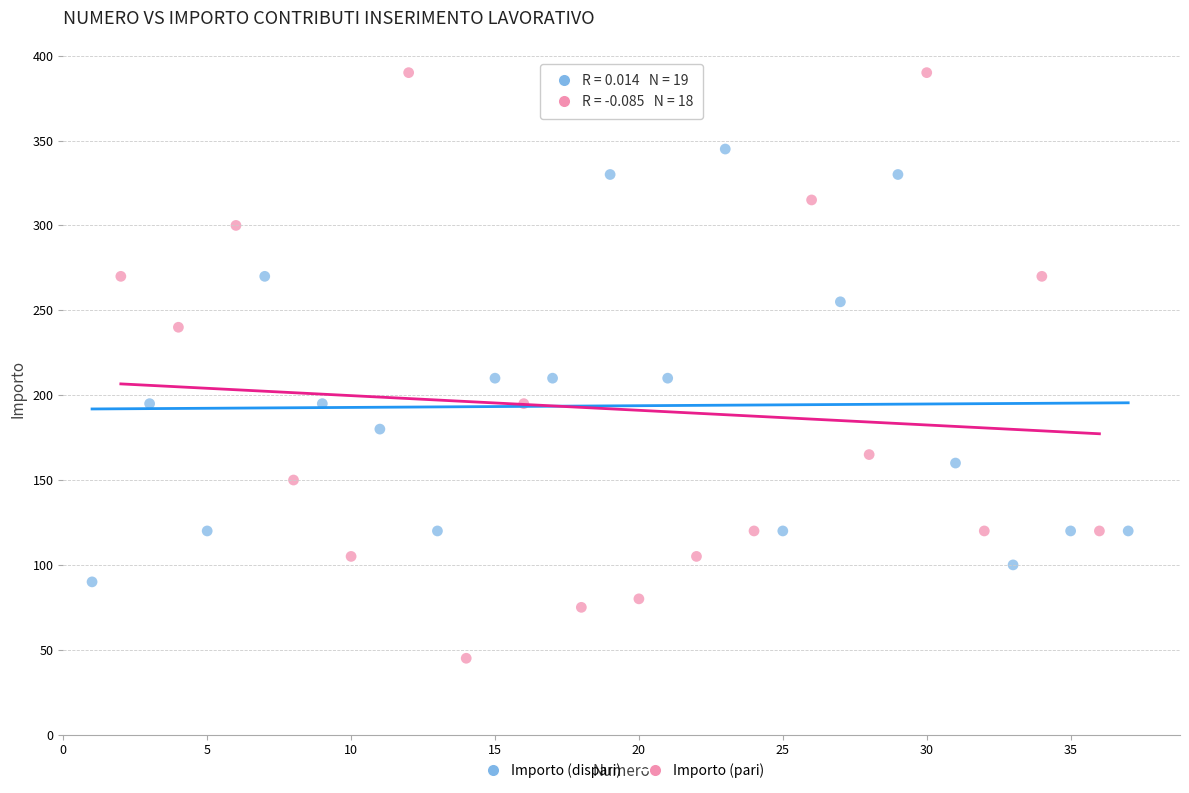

Which series reaches the minimum Y coordinate?

Importo (pari)